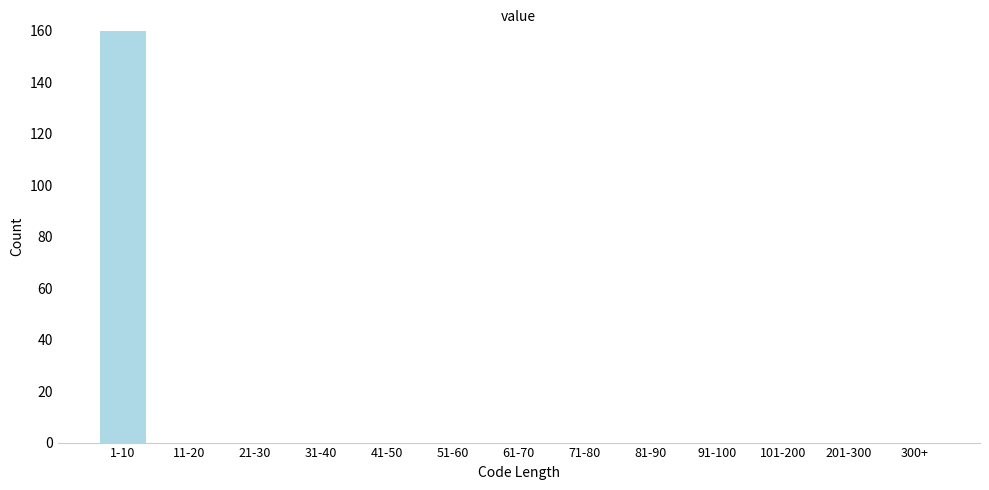

Reading left to right, what are all the values shown in this chart?

1-10=160	11-20=0	21-30=0	31-40=0	41-50=0	51-60=0	61-70=0	71-80=0	81-90=0	91-100=0	101-200=0	201-300=0	300+=0